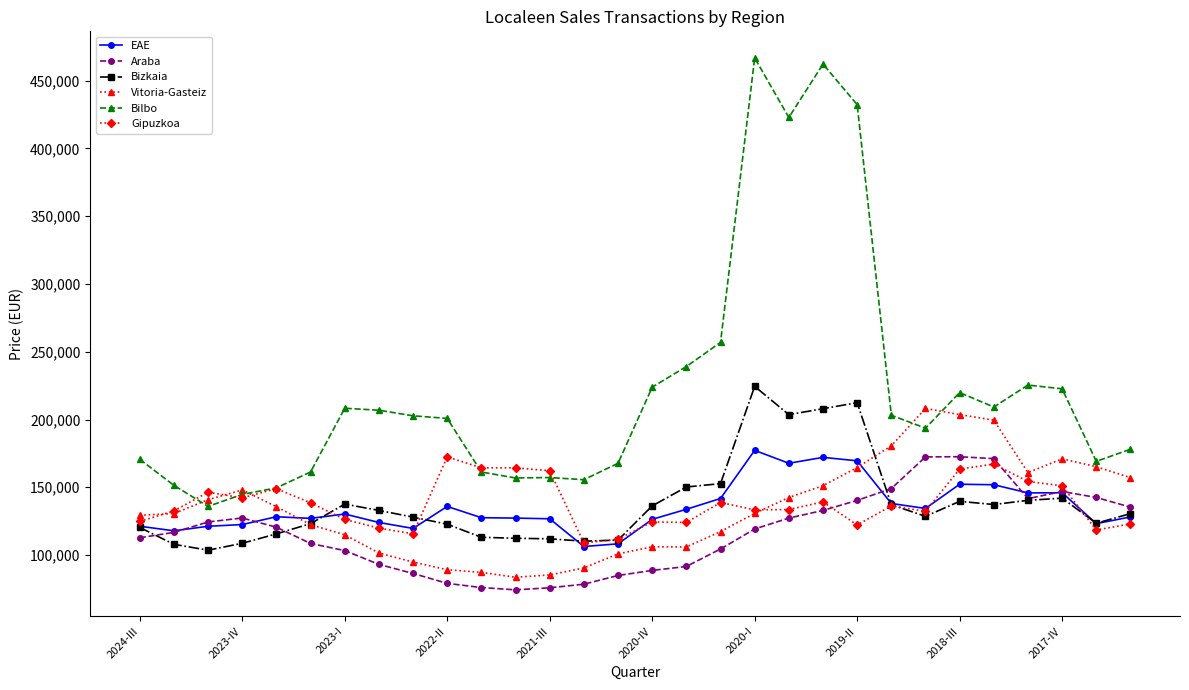

Is this an area chart (filled region under the line)?

No